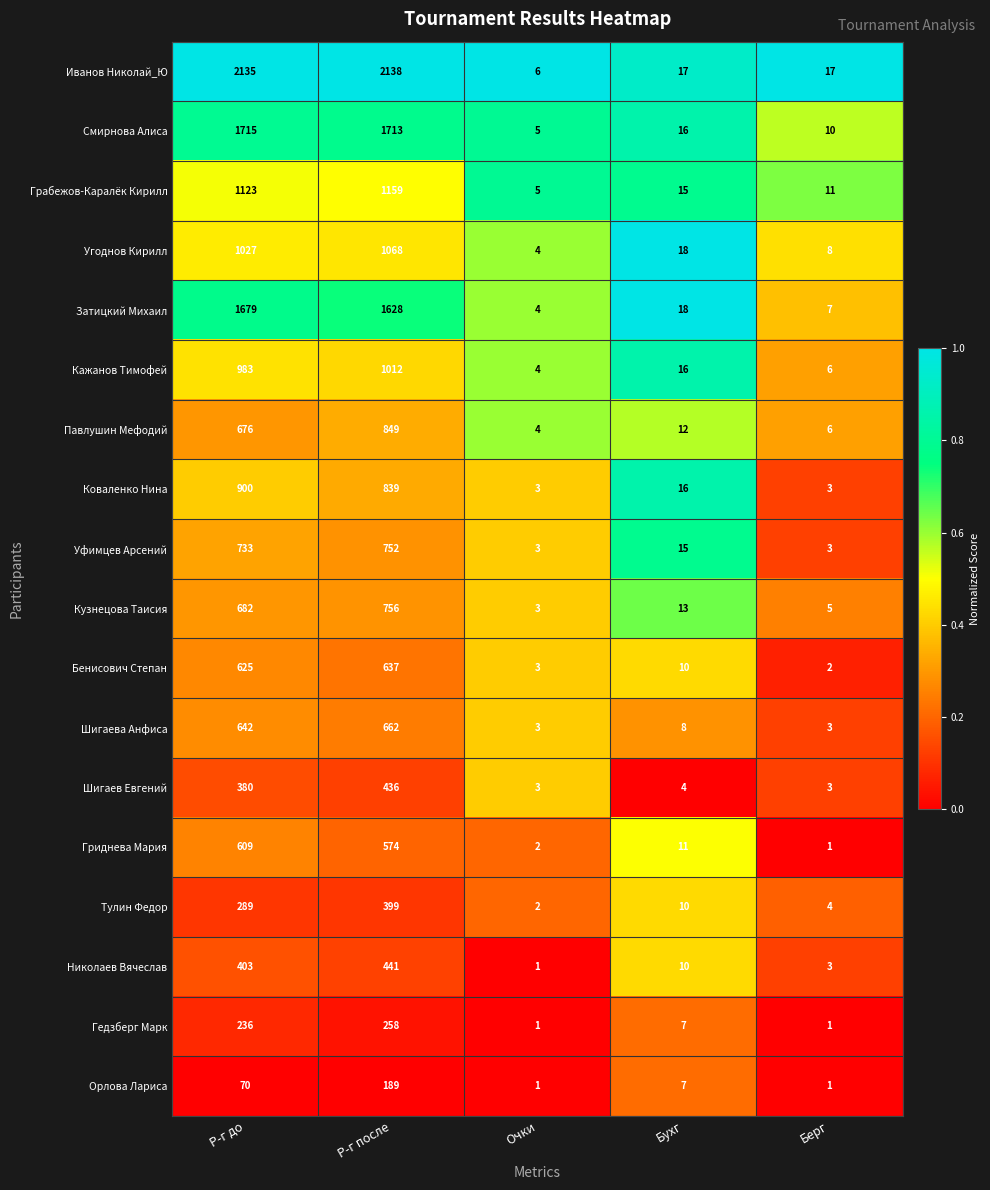

What is the spread (max minus min) of values at Бухг?

14